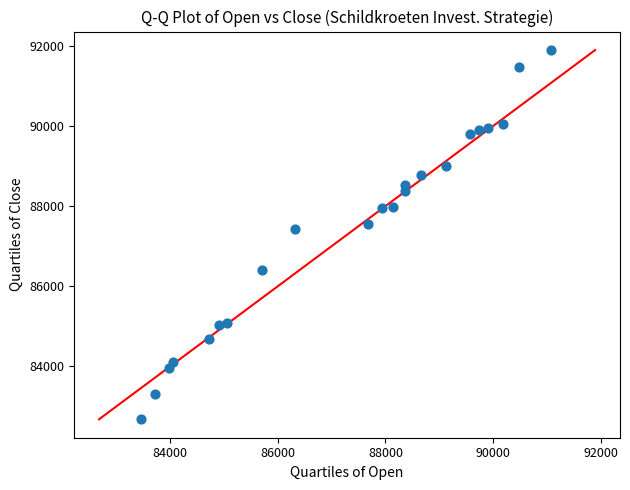

What Y value in the scatter plot is closest to 87288?

87423